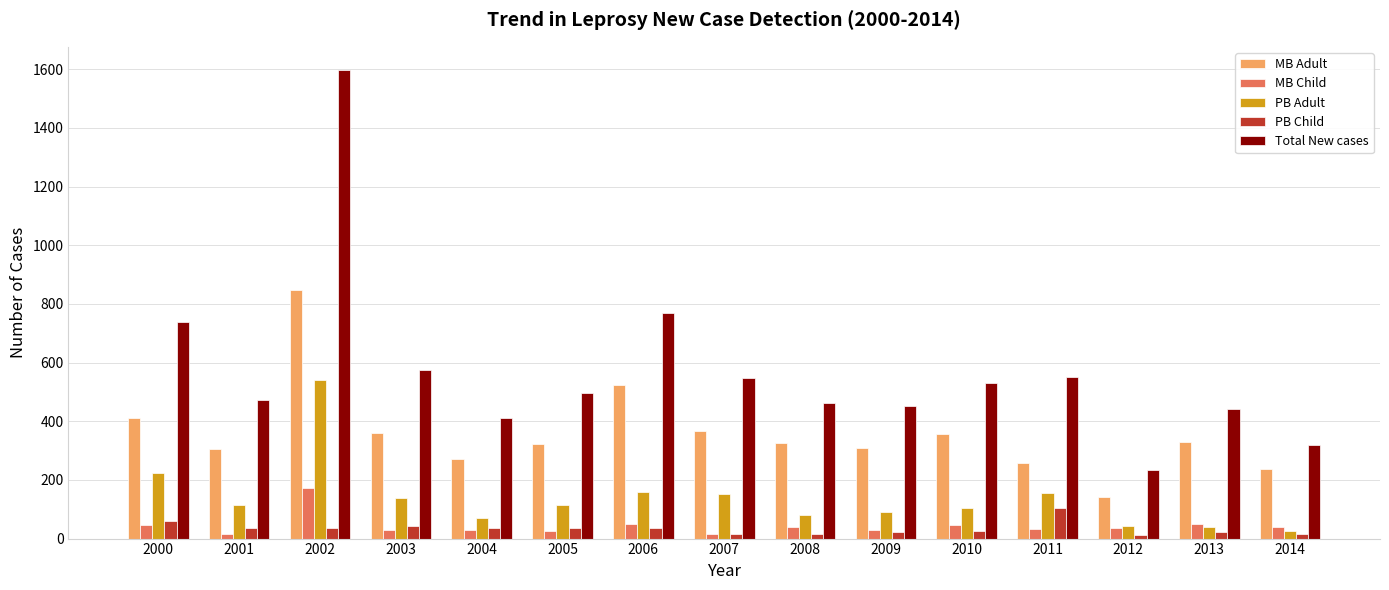

How many data points in PB Adult are less than 114?

7